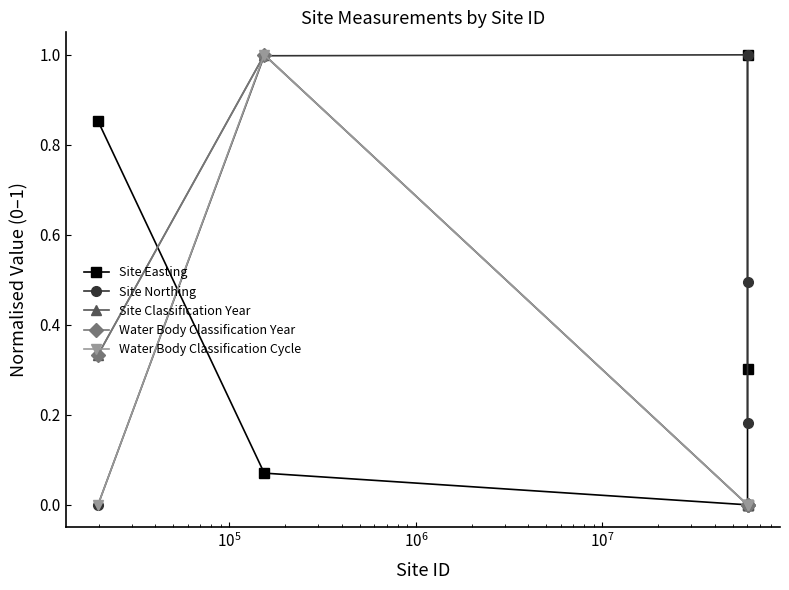

Reading right to left, extract all data points from this chart.

Site Easting: 1.0	0.3	0.0	0.1	0.9
Site Northing: 0.2	0.5	1.0	1.0	0.0
Site Classification Year: 0.0	0.0	0.0	1.0	0.3
Water Body Classification Year: 0.0	0.0	0.0	1.0	0.3
Water Body Classification Cycle: 0.0	0.0	0.0	1.0	0.0